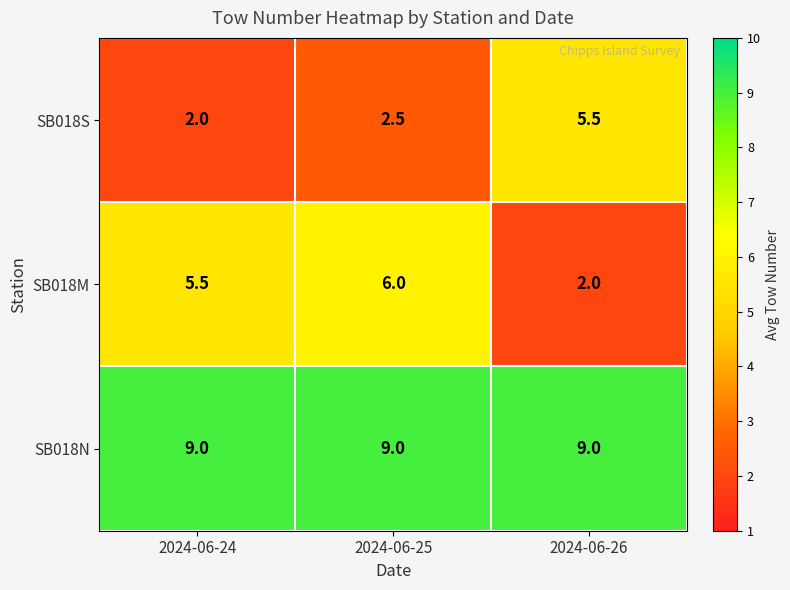

The SB018S series shows 5.5 at 2024-06-26. True or false?

True